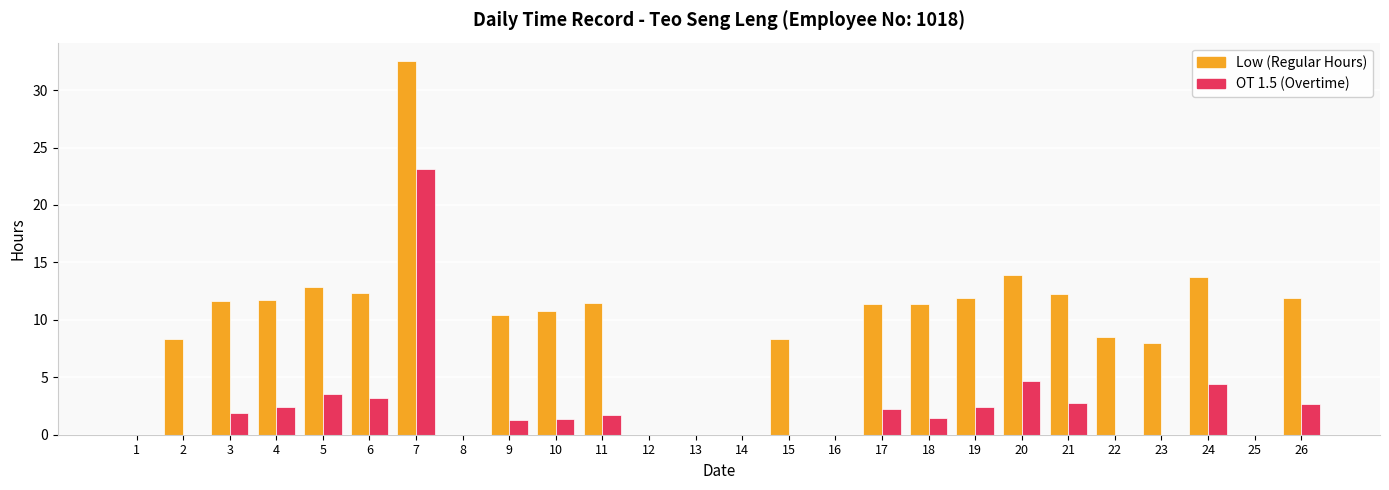

At which category is the sum across all series the highest?

7